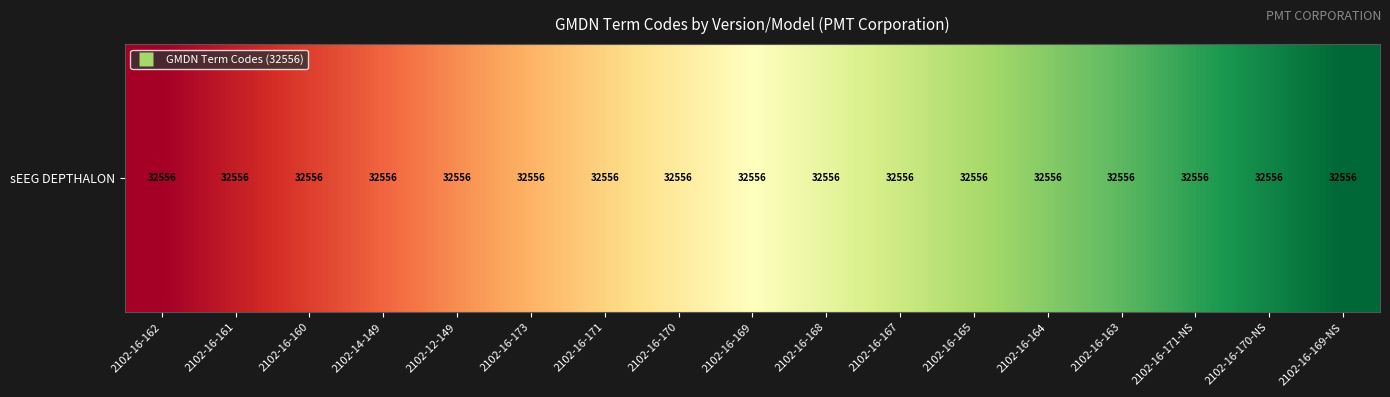

The value at 2102-16-163 is 21. True or false?

False